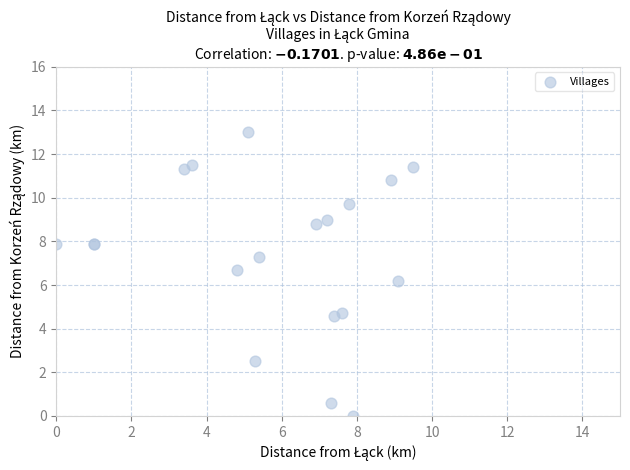

What Y value in the scatter plot is closest to 6?

6.2